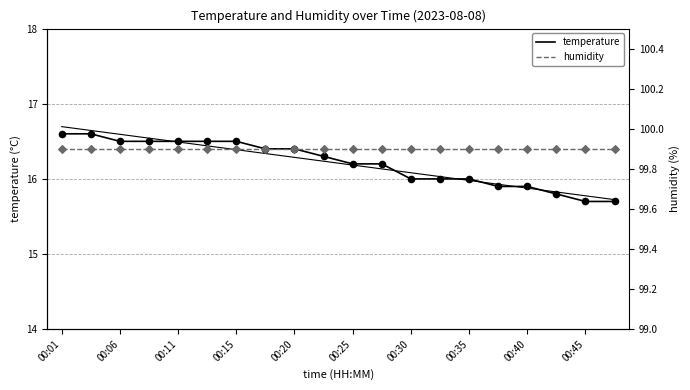

Is the value of temperature at 00:40 greater than the value of humidity at 00:45?

No